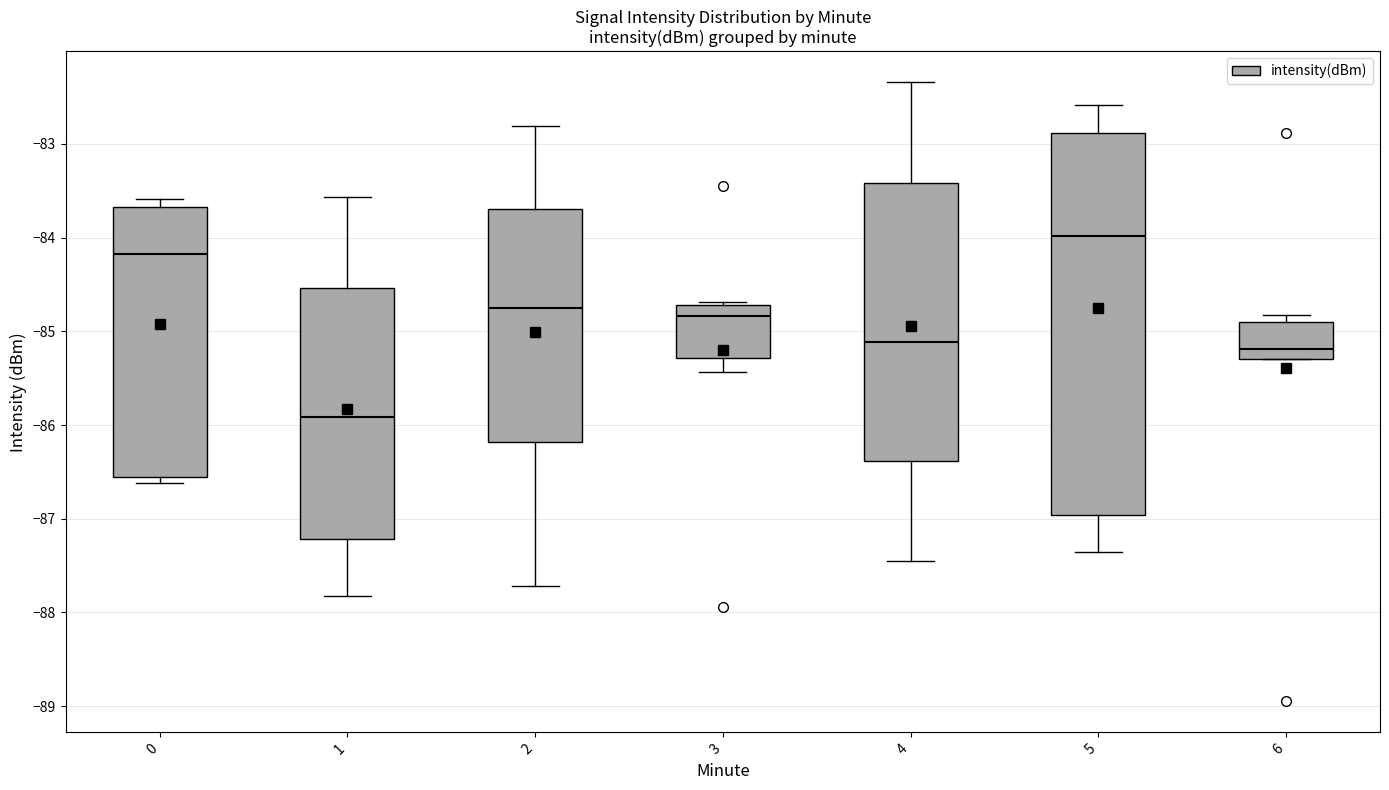

Reading left to right, transcribe this box plot: for each box, give where its median line is, the range the box spans, and where its two whiskers end, as read against the y-axis. The values are not printed on the chart, so give them approximately, as read against the axis.

0: median -84.2, box -86.6 to -83.7, whiskers -86.6 (just below the box's lower edge) to -83.6
1: median -85.9, box -87.2 to -84.5, whiskers -87.8 to -83.6
2: median -84.7, box -86.2 to -83.7, whiskers -87.7 to -82.8
3: median -84.8, box -85.3 to -84.7, whiskers -85.4 to -84.7 (just above the box's upper edge)
4: median -85.1, box -86.4 to -83.4, whiskers -87.4 to -82.3
5: median -84.0, box -87.0 to -82.9, whiskers -87.4 to -82.6
6: median -85.2, box -85.3 to -84.9, whiskers -85.3 to -84.8